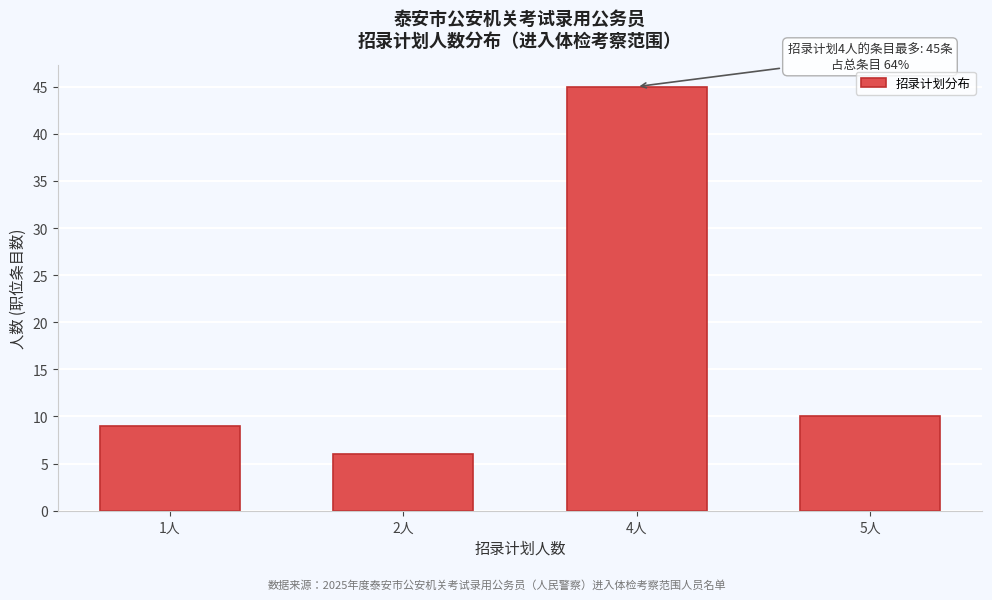

Reading right to left, what are all the values shown in this chart?

5人=10	4人=45	2人=6	1人=9